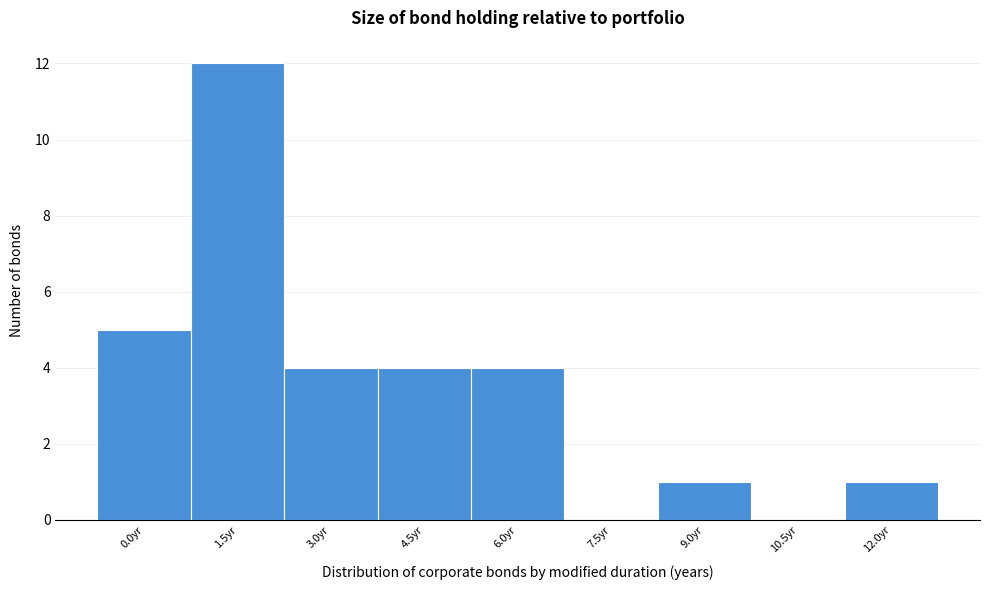

Reading right to left, list all the values displayed in this chart.

12.0yr=1	10.5yr=0	9.0yr=1	7.5yr=0	6.0yr=4	4.5yr=4	3.0yr=4	1.5yr=12	0.0yr=5